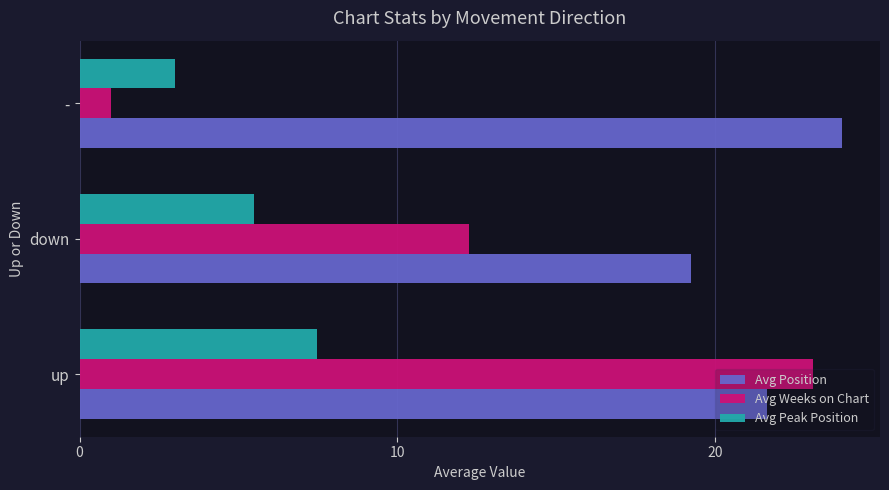

What is the spread (max minus min) of values at up?

15.6